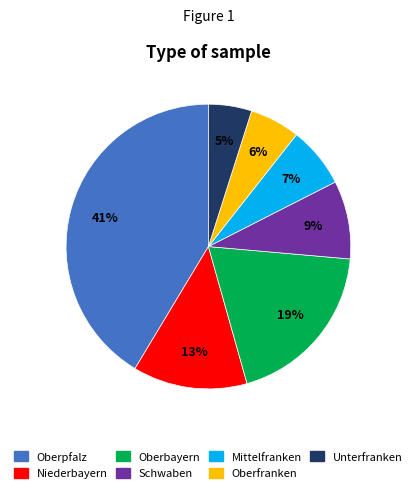

Combined, do Niederbayern and Unterfranken account for over 50%?

No